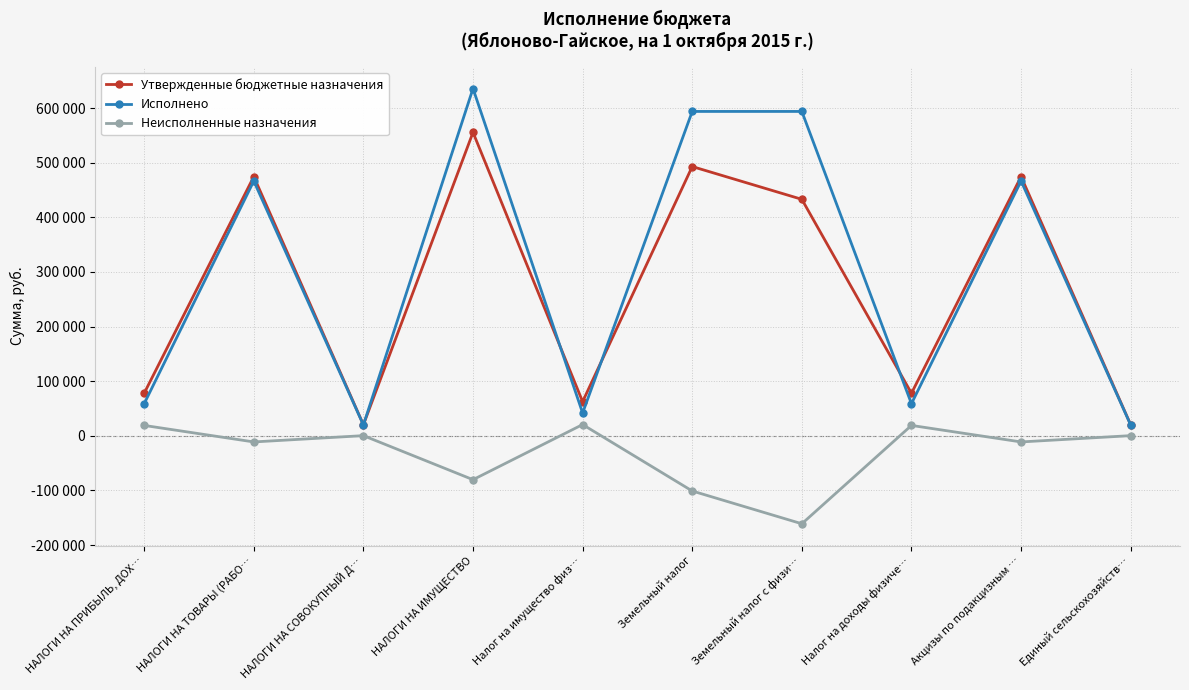

The value of Исполнено at Налог на имущество физ… is 73390.7. True or false?

False